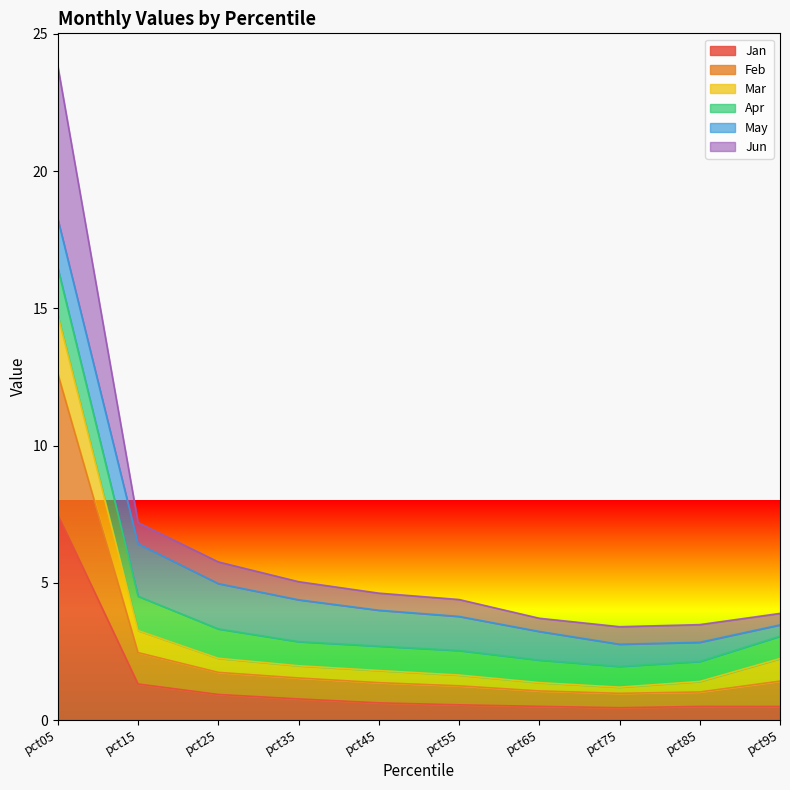

True or false: Jan and Feb cross at least once.

False